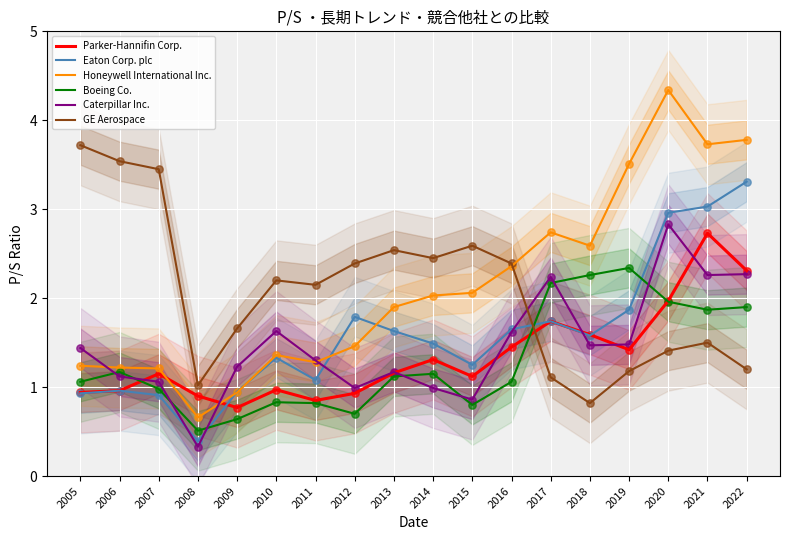

What are all the series names shown in the legend?

Parker-Hannifin Corp., Eaton Corp. plc, Honeywell International Inc., Boeing Co., Caterpillar Inc., GE Aerospace